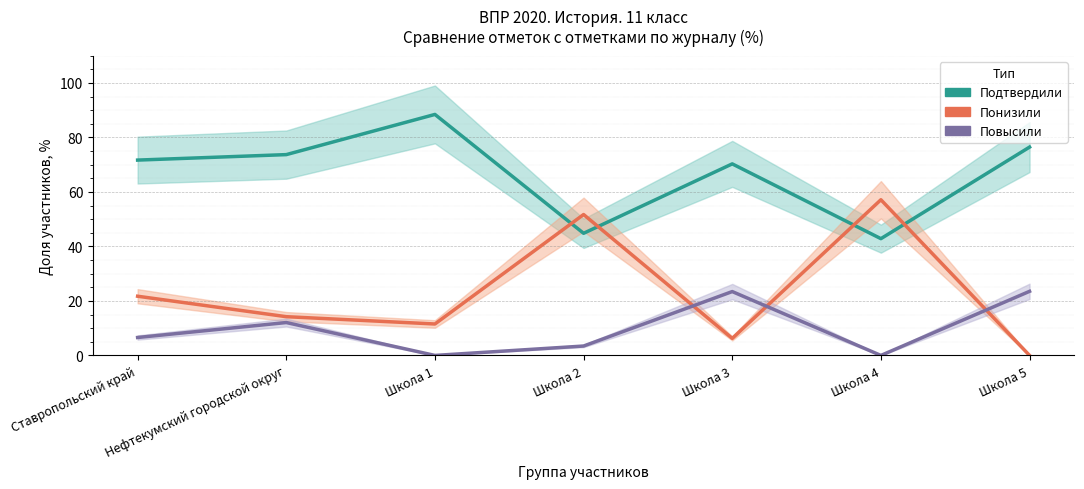

Reading left to right, list all the values displayed in this chart.

Подтвердили: 71.7	73.7	88.5	44.8	70.3	42.9	76.5
Понизили: 21.7	14.2	11.5	51.7	6.2	57.1	0.0
Повысили: 6.6	12.1	0.0	3.5	23.4	0.0	23.5